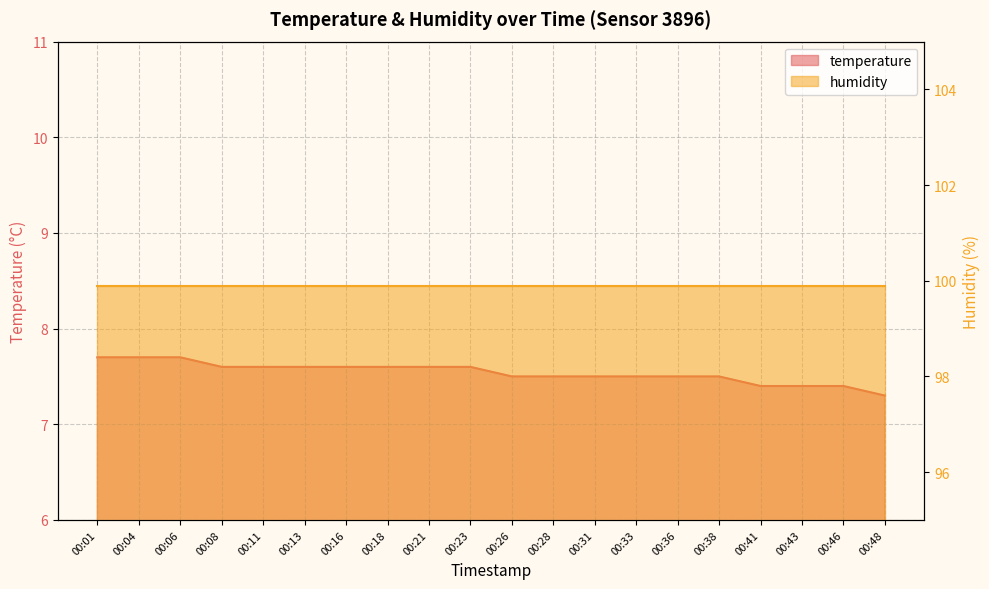

True or false: there are more than 0 points higher than both neighbors.

False